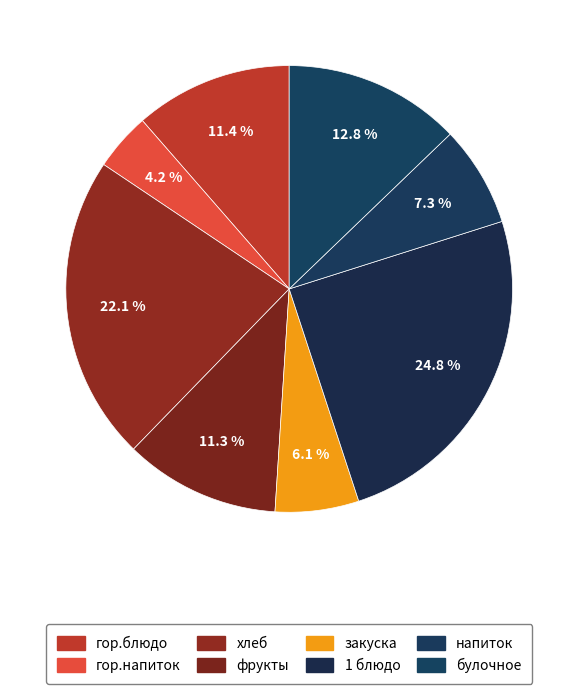

To the nearest percent, what percentage of the pie is хлеб?

22%